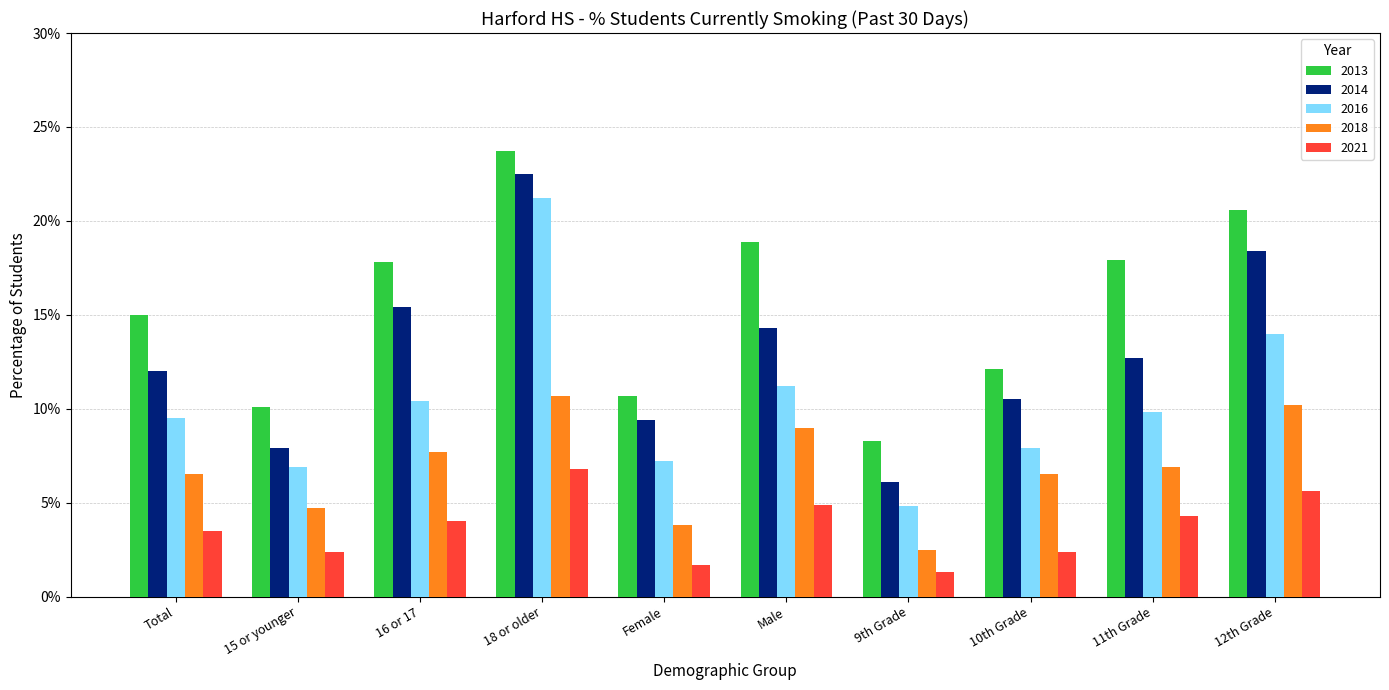

At which category is the sum across all series the highest?

18 or older